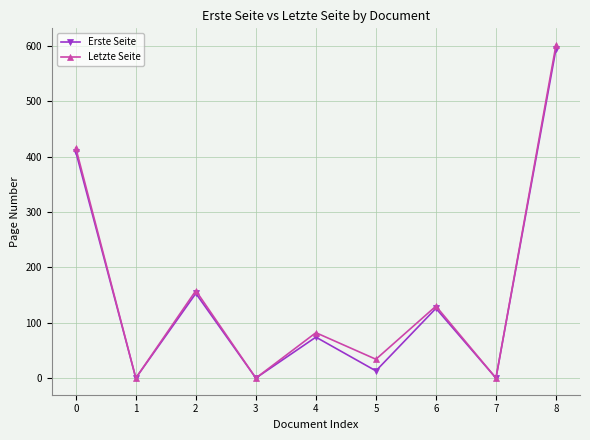

Which series has the widest spread of values?

Letzte Seite